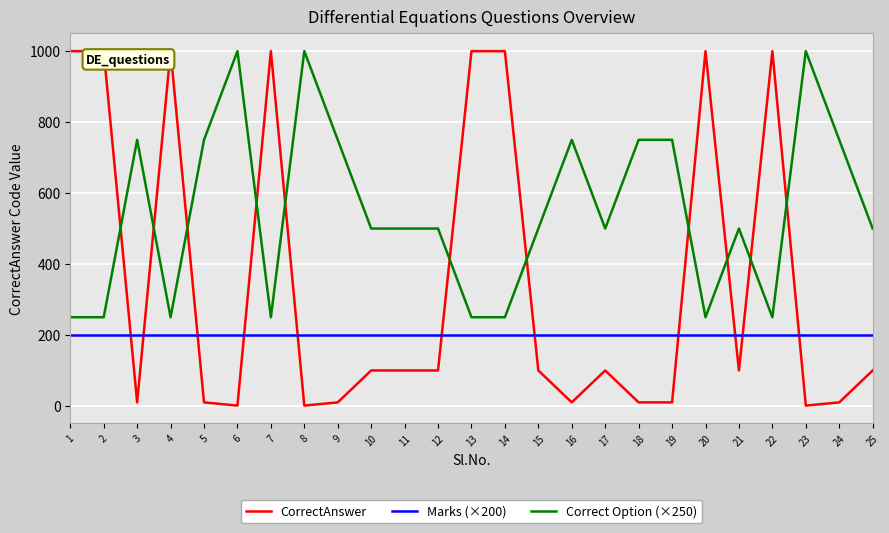

Rank the series by their average value, from lowest to highest.

Marks (×200), CorrectAnswer, Correct Option (×250)